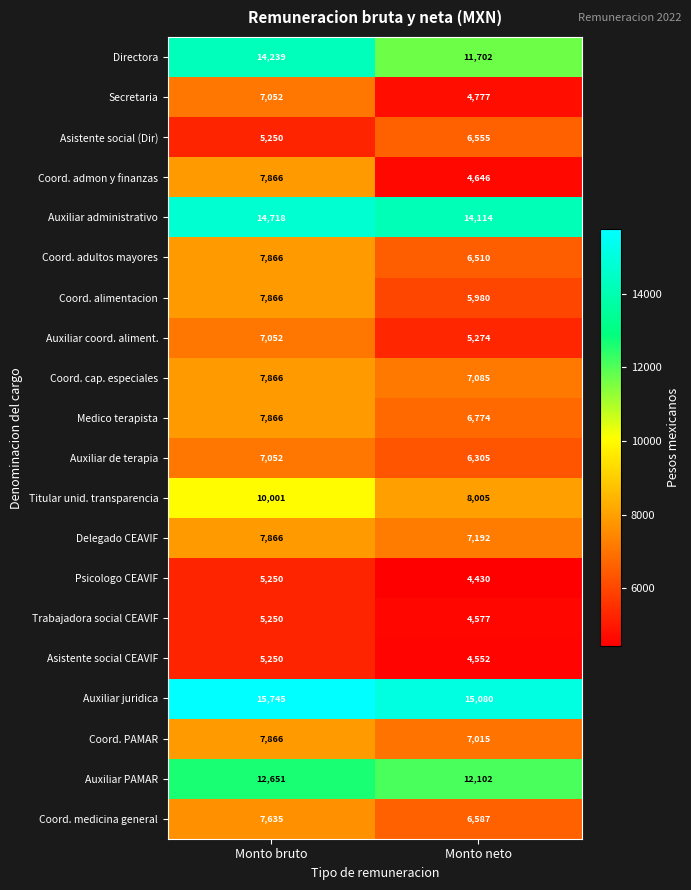

How many distinct data groups are displayed?

20